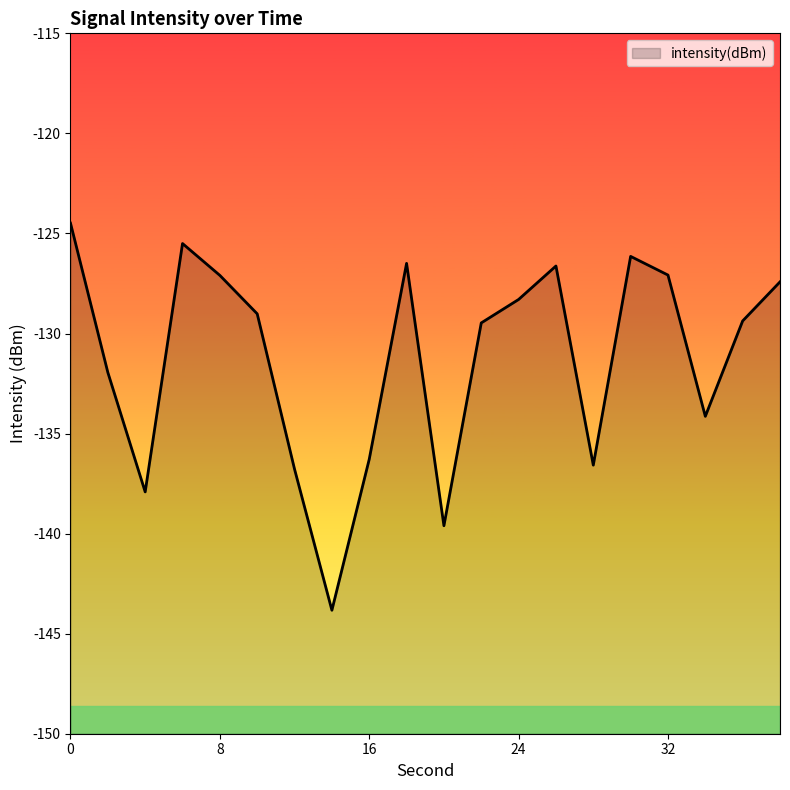

What is the difference between the maximum and minimum values?

19.3